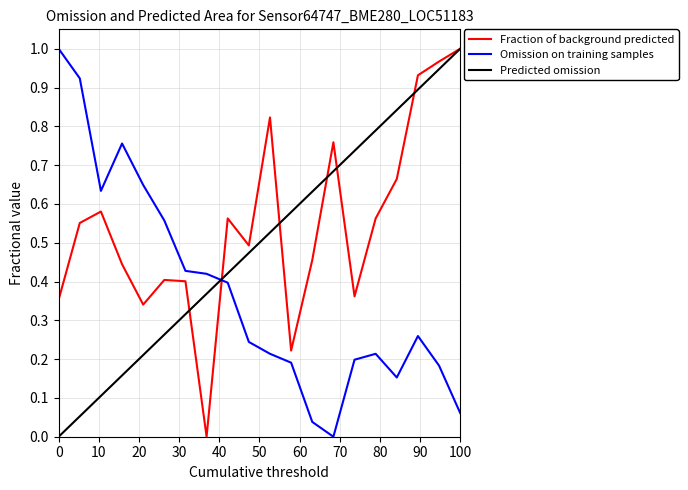

List the series in order of their overall mean, highest first.

Fraction of background predicted, Predicted omission, Omission on training samples